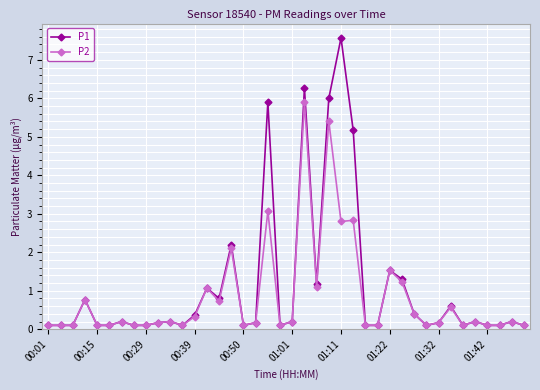

Reading left to right, what are all the values shown in this chart?

P1: 0.1	0.1	0.1	0.8	0.1	0.1	0.2	0.1	0.1	0.2	0.2	0.1	0.4	1.1	0.8	2.2	0.1	0.2	5.9	0.1	0.2	6.3	1.2	6.0	7.6	5.2	0.1	0.1	1.5	1.3	0.4	0.1	0.2	0.6	0.1	0.2	0.1	0.1	0.2	0.1
P2: 0.1	0.1	0.1	0.8	0.1	0.1	0.2	0.1	0.1	0.2	0.2	0.1	0.3	1.1	0.7	2.1	0.1	0.2	3.1	0.1	0.2	5.9	1.1	5.4	2.8	2.8	0.1	0.1	1.5	1.2	0.4	0.1	0.2	0.6	0.1	0.2	0.1	0.1	0.2	0.1